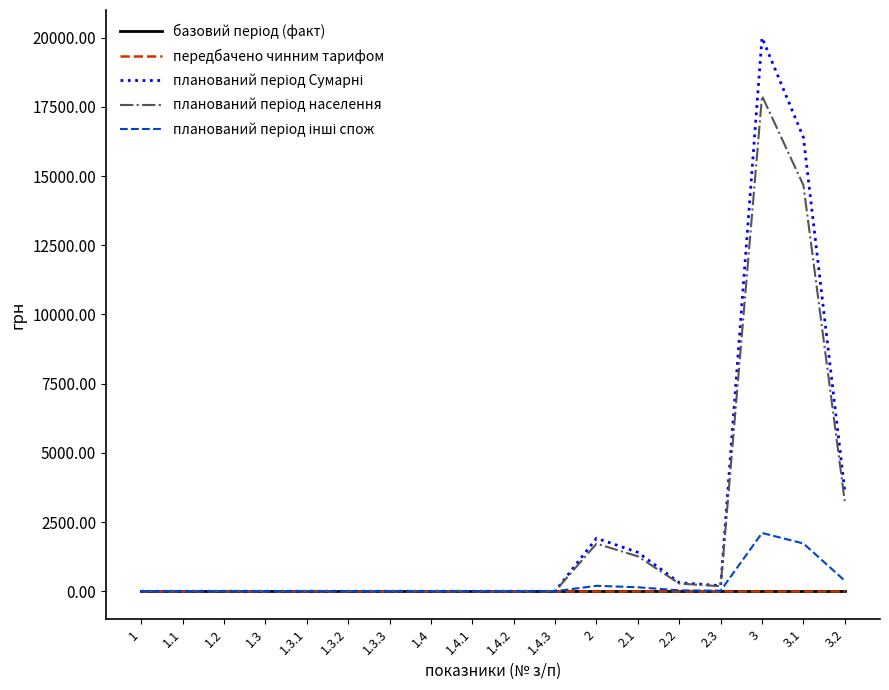

True or false: базовий період (факт) and планований період населення intersect in this chart.

False